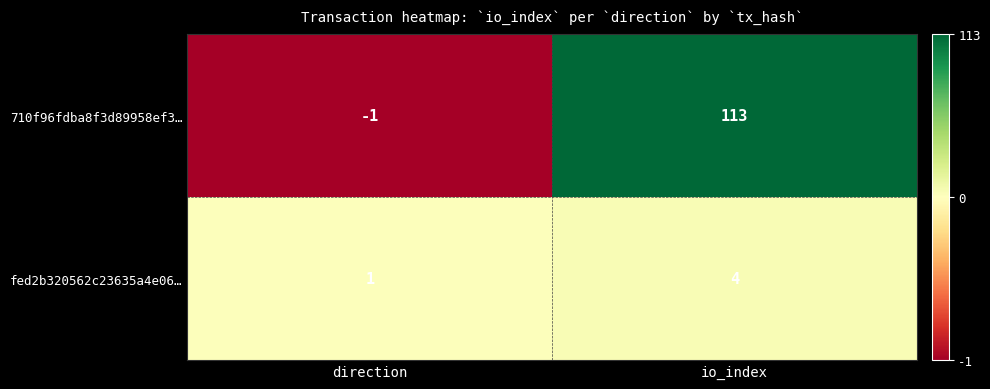

At which category does the chart reach its minimum across all series?

direction